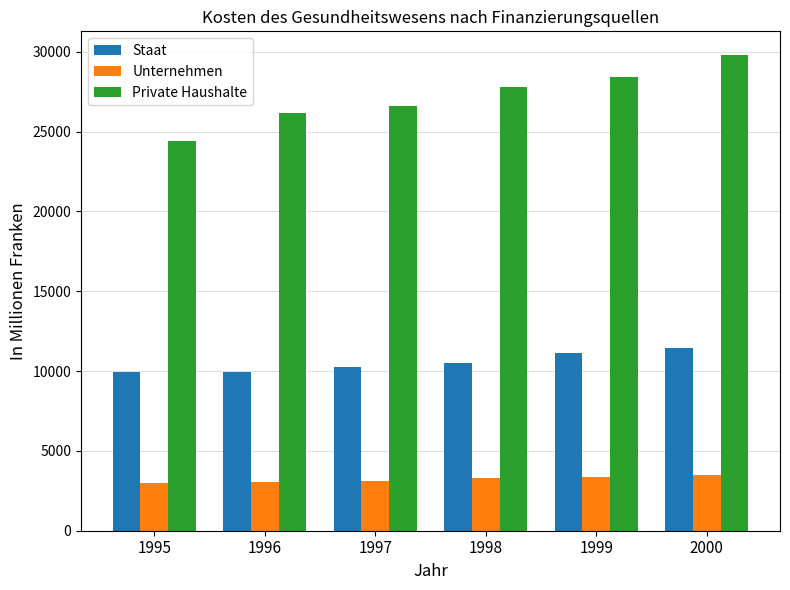

How many bars are there in total?

18